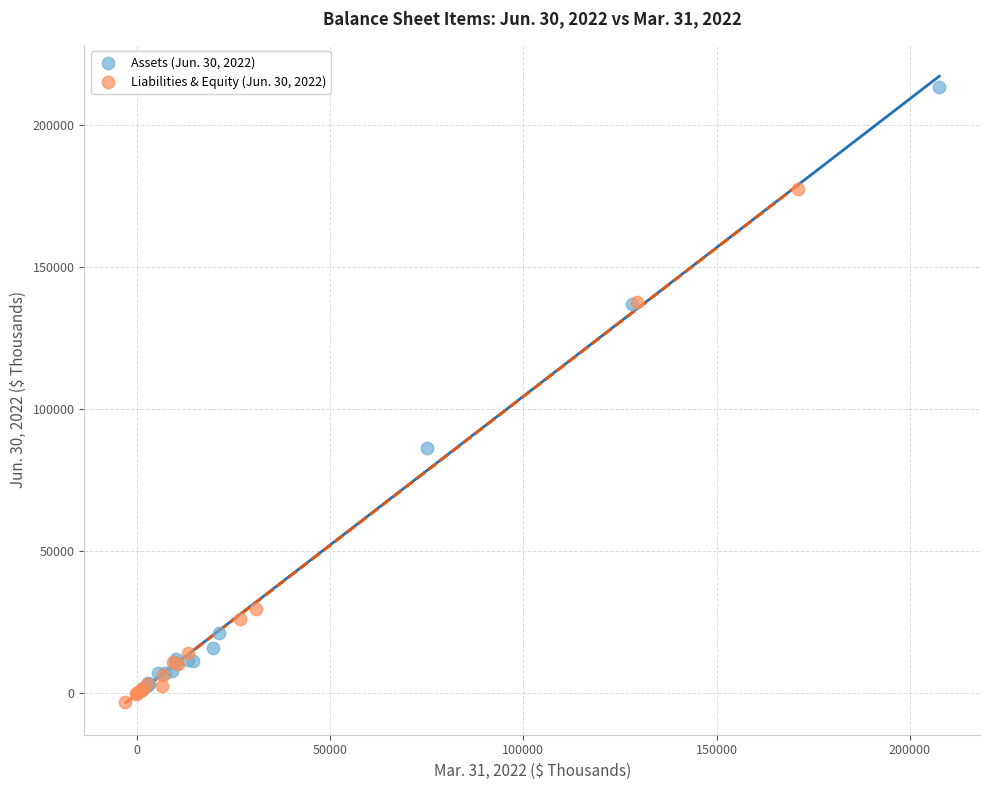

Which series has the largest Y range (max minus min)?

Assets (Jun. 30, 2022)